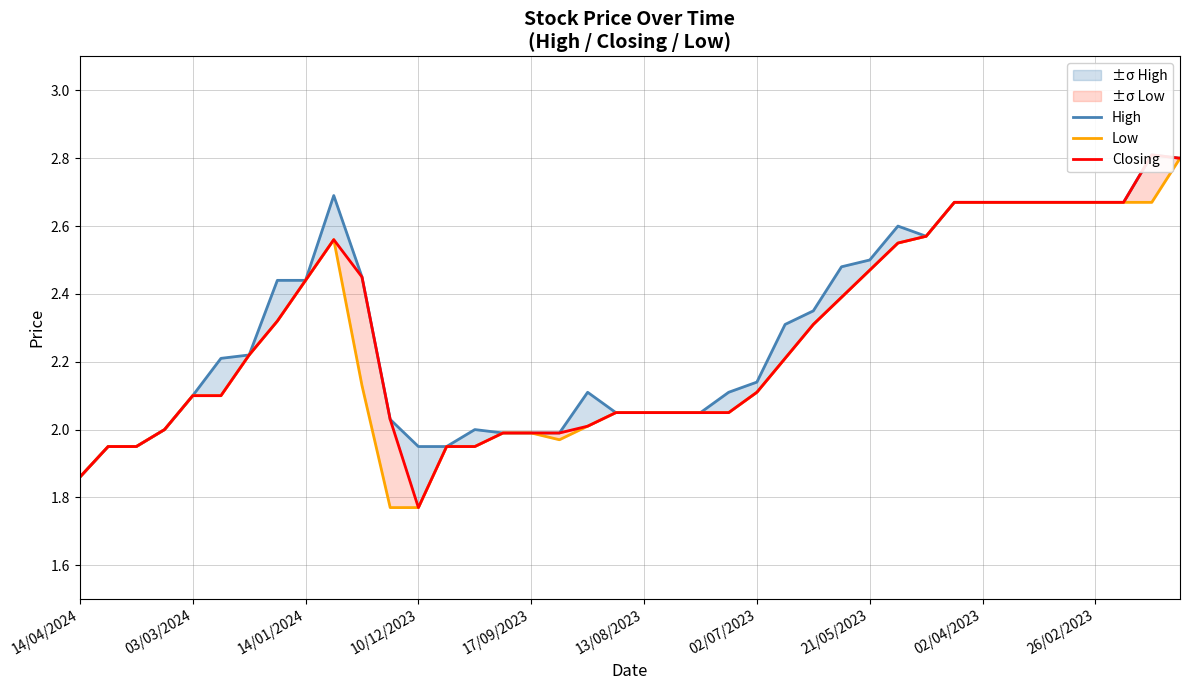

How many lines are shown in the chart?

3